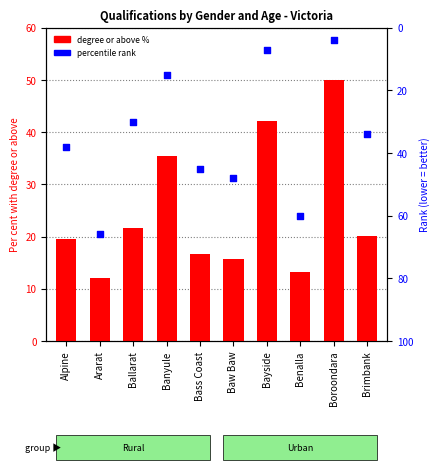

Is the value of degree or above at Ballarat greater than the value of pct_rank at Ararat?

No